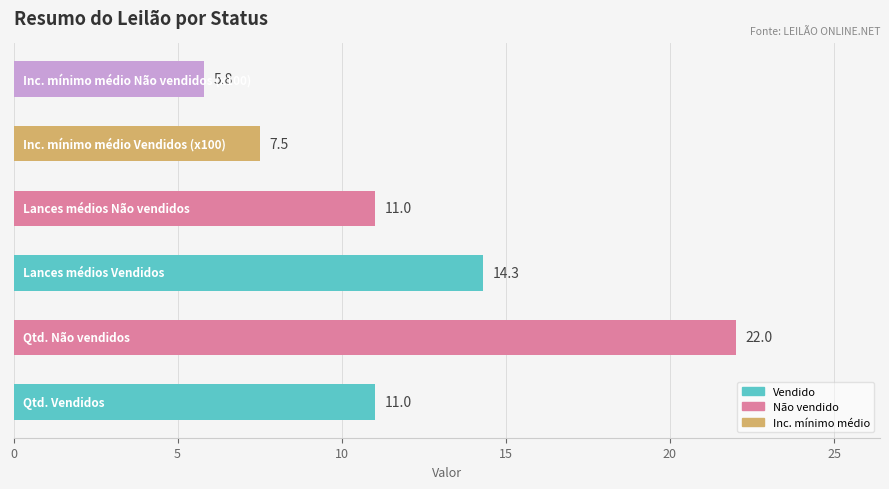

What is the difference between the maximum and minimum values?

16.2